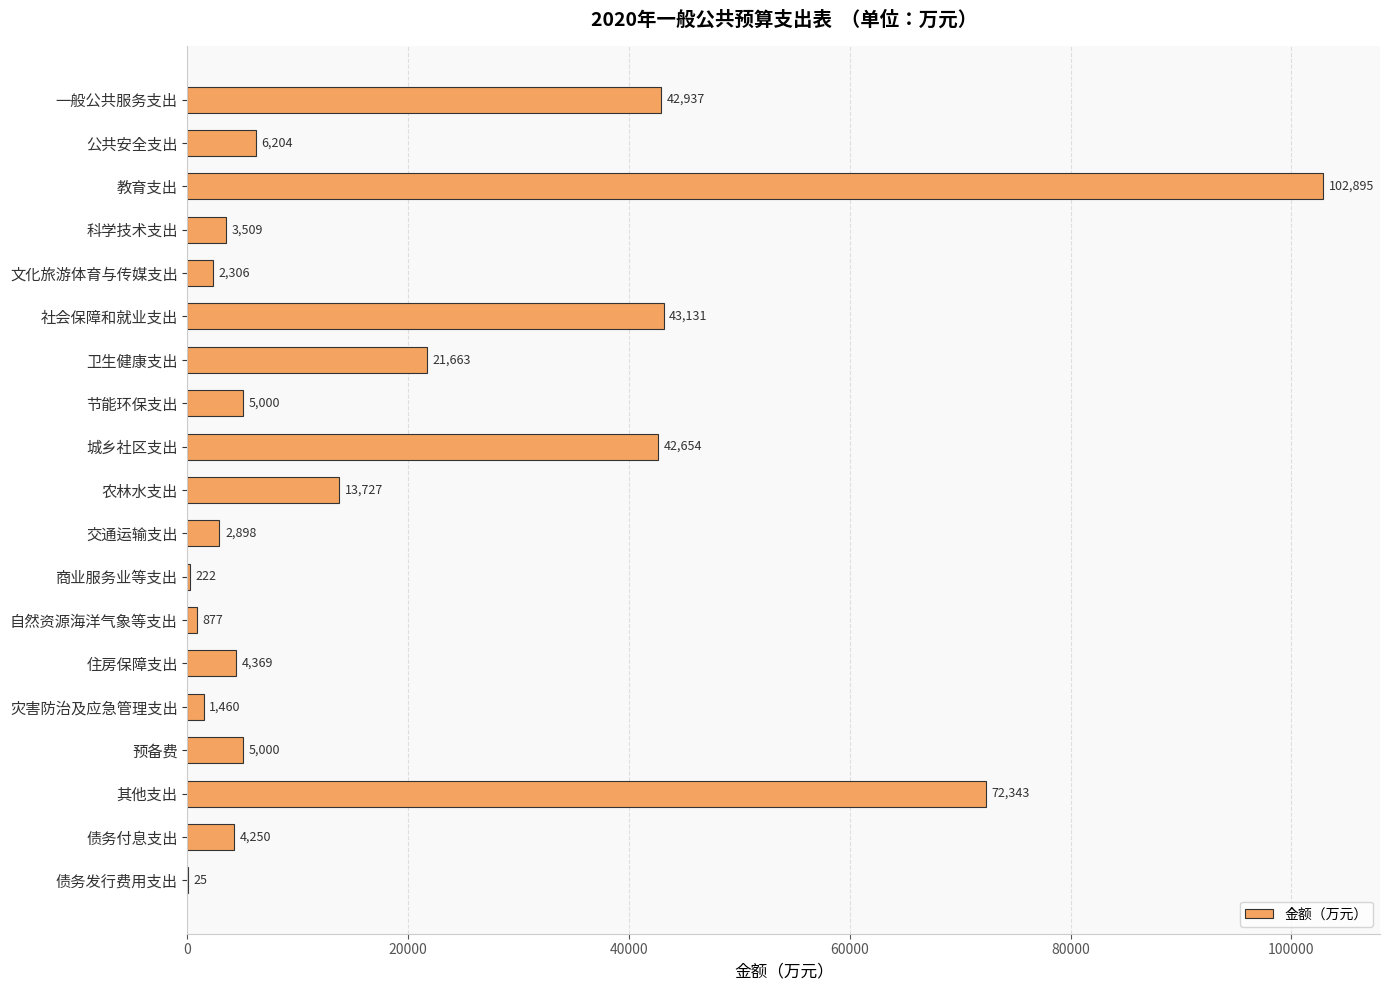

What is the sum of the values at 住房保障支出 and 教育支出?

107264